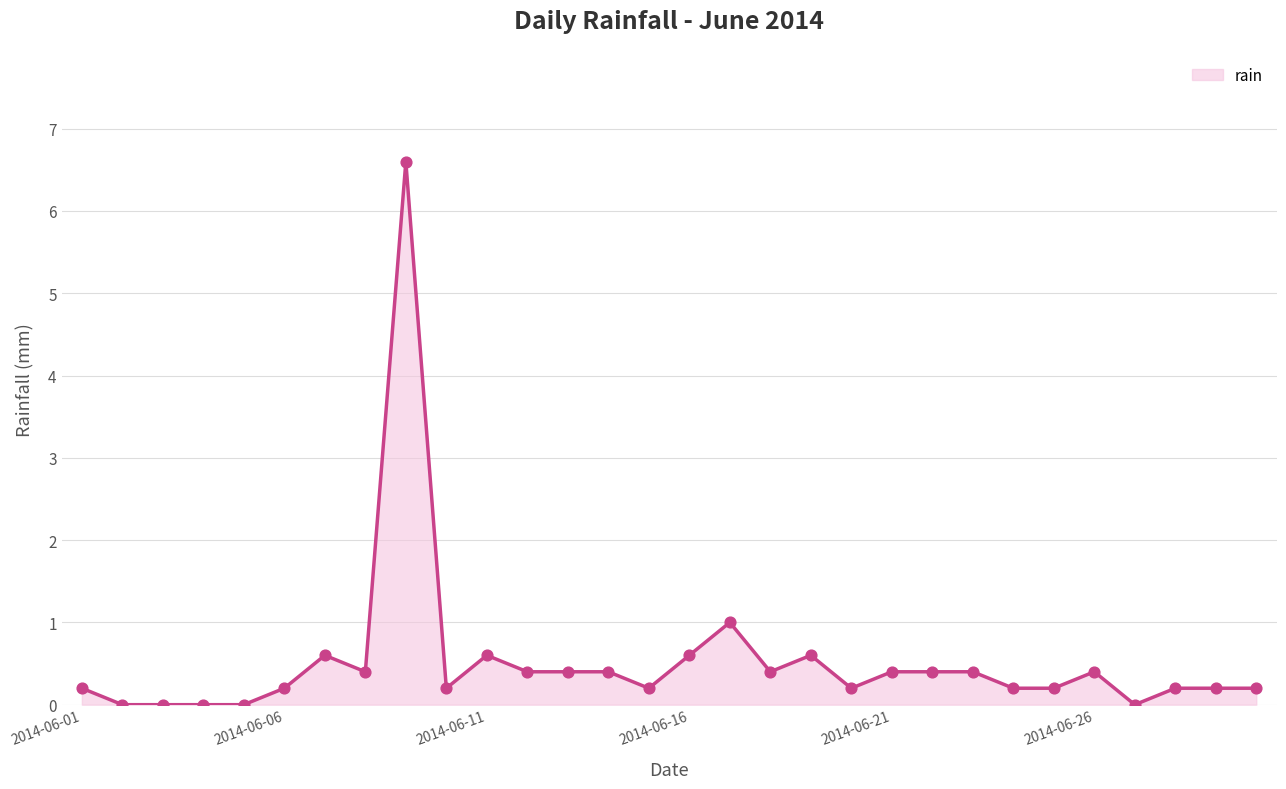

What is the difference between the maximum and minimum values?

6.6